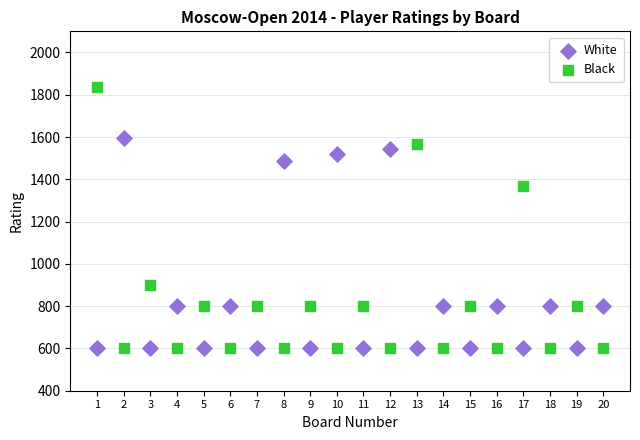

Which series contains the highest Y value?

Black